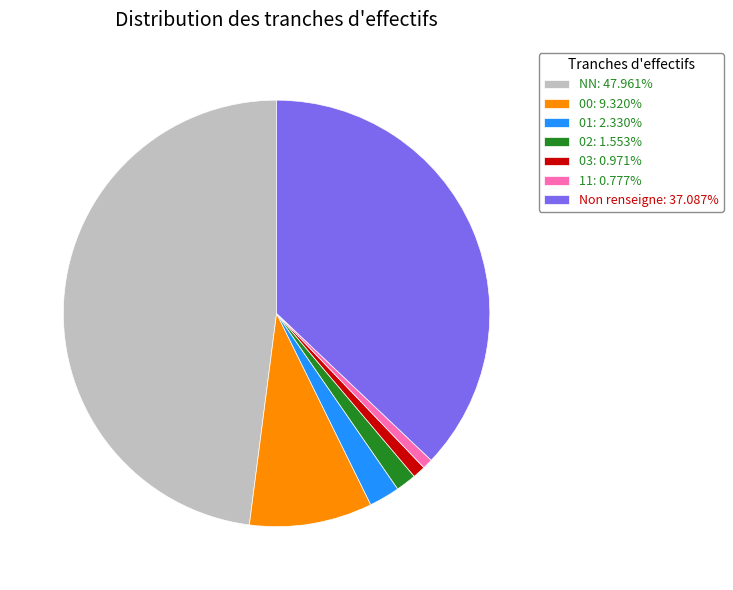

Does 01: 2.330% account for over 50% of the chart?

No